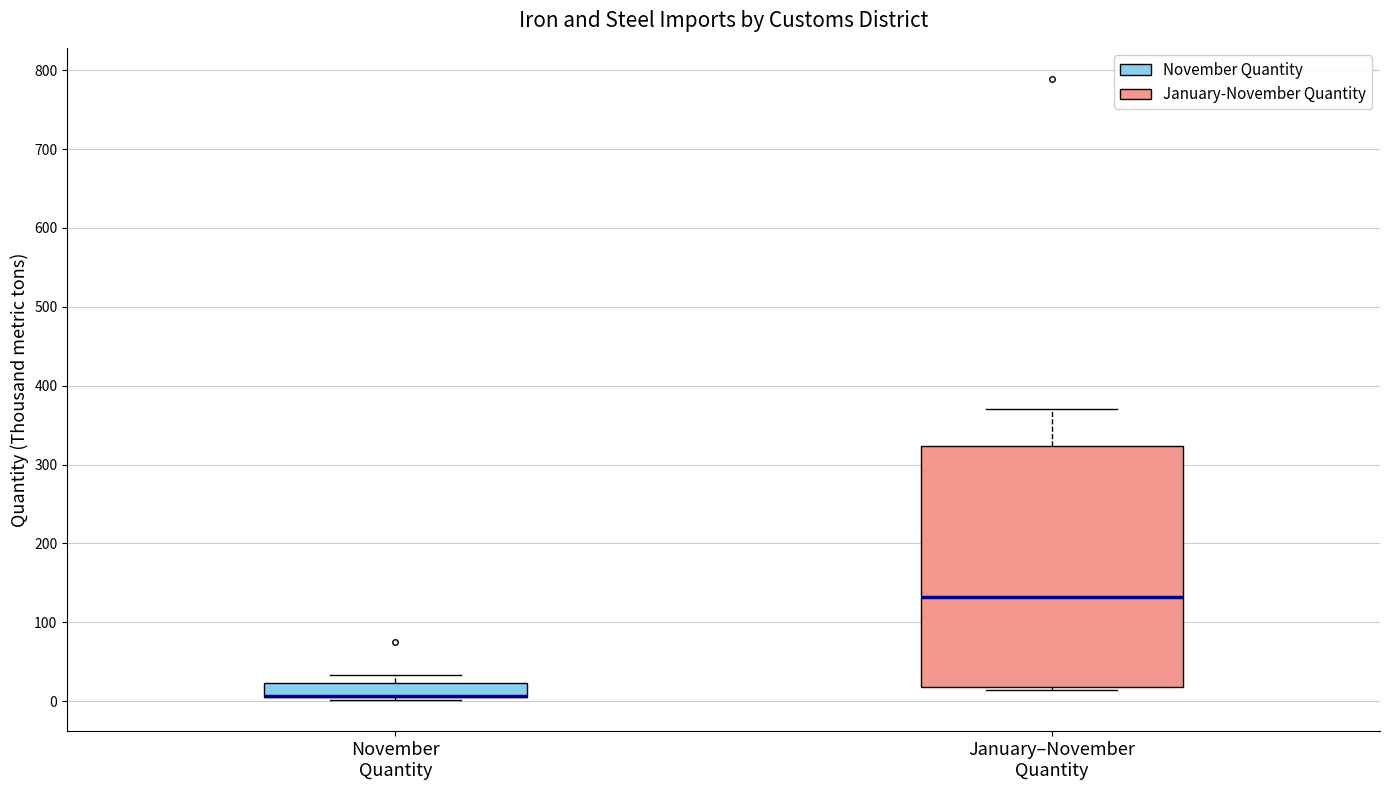

Where is the lower edge of the box for January–November Quantity on the y-axis? The values are not printed on the chart, so give them approximately, as read against the axis.

20